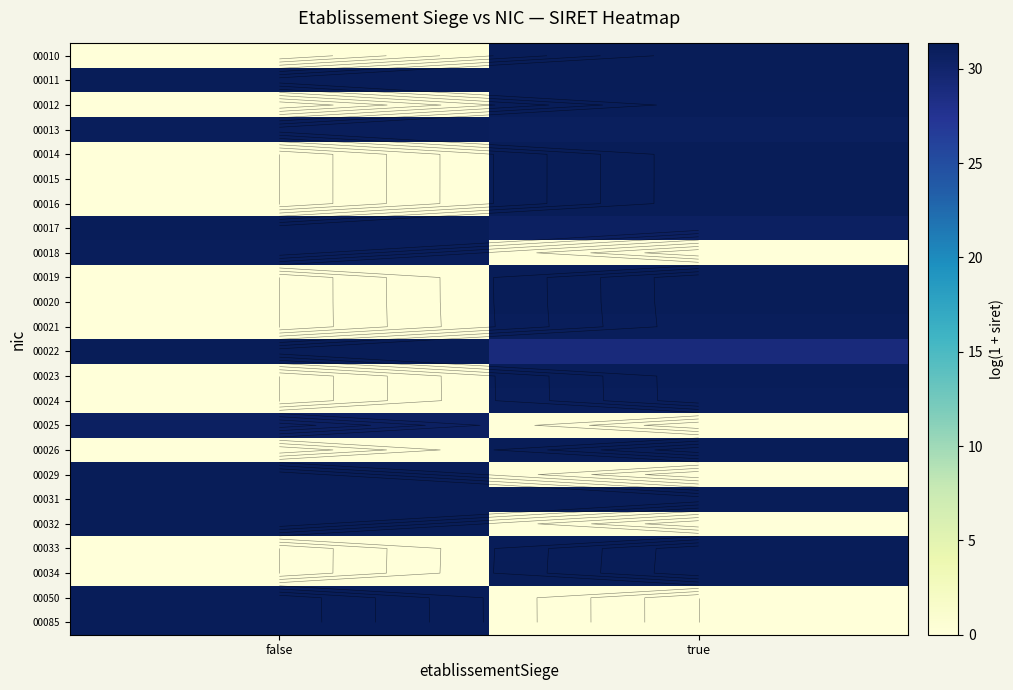

The value of 00018 at true is 0.0. True or false?

True